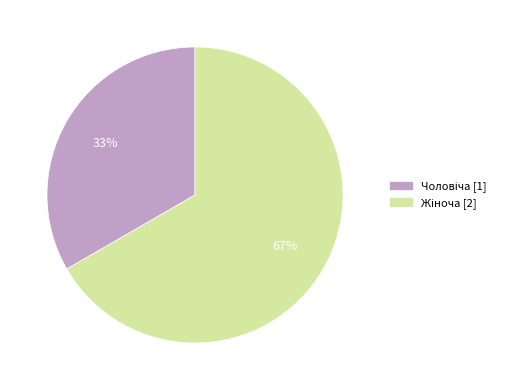

To the nearest percent, what is the average slice percentage?

50%